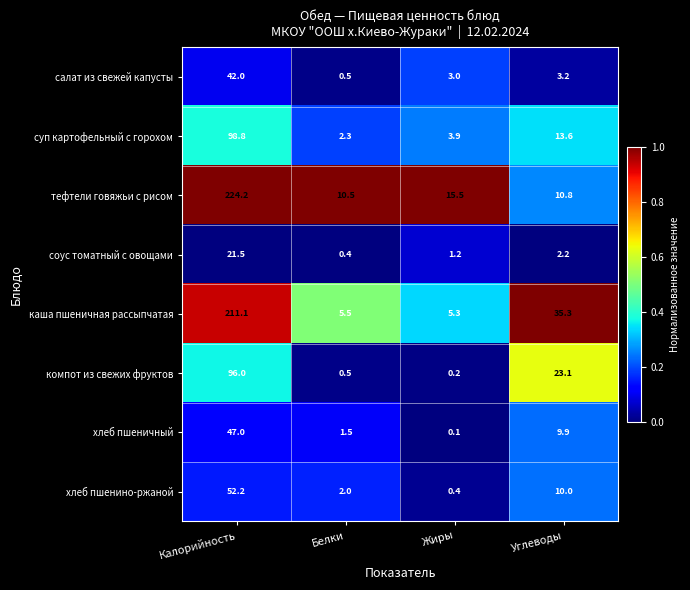

Where is тефтели говяжьи с рисом nearest to the value 117?

Жиры